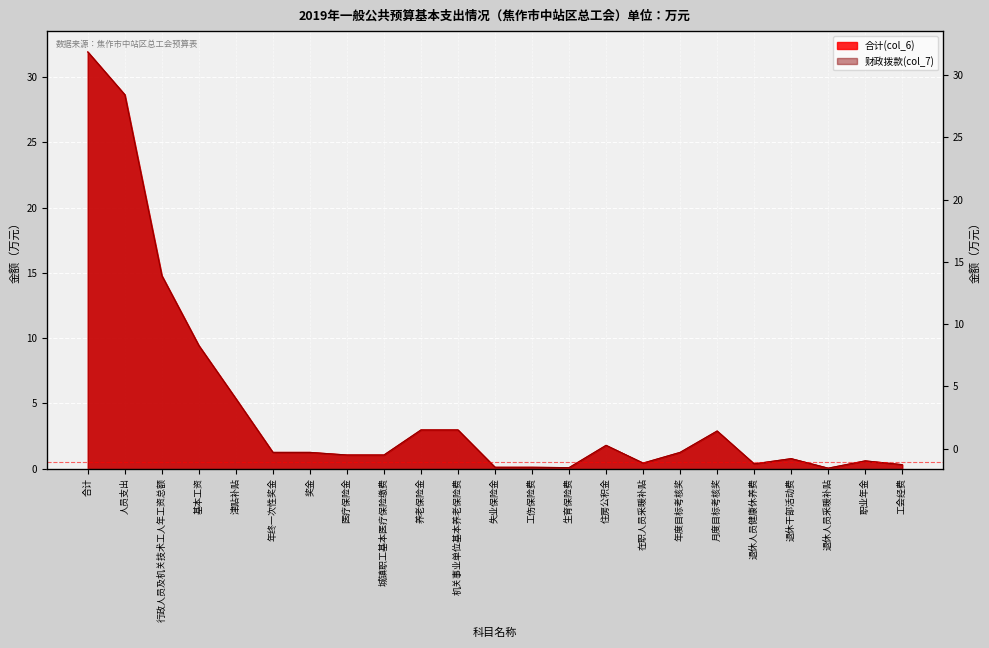

Read the 合计(col_6) value at 退休人员健康休养费.

0.4